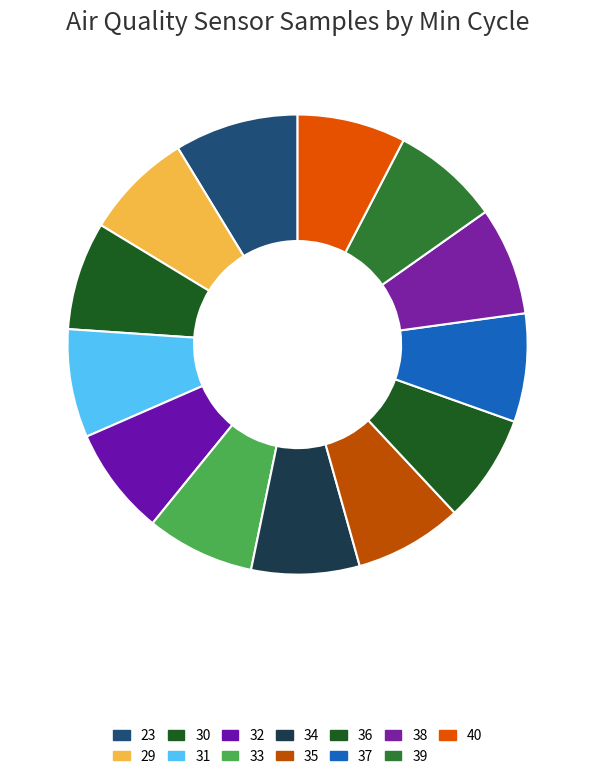

True or false: 37 accounts for 8% of the total.

True